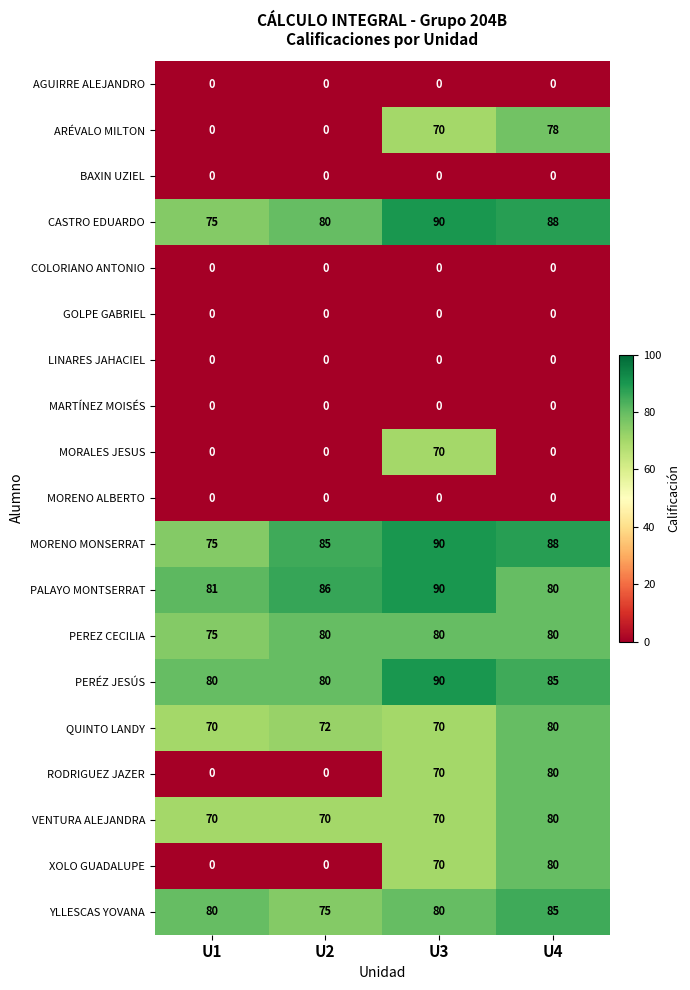

The value of PALAYO MONTSERRAT at U2 is 56. True or false?

False